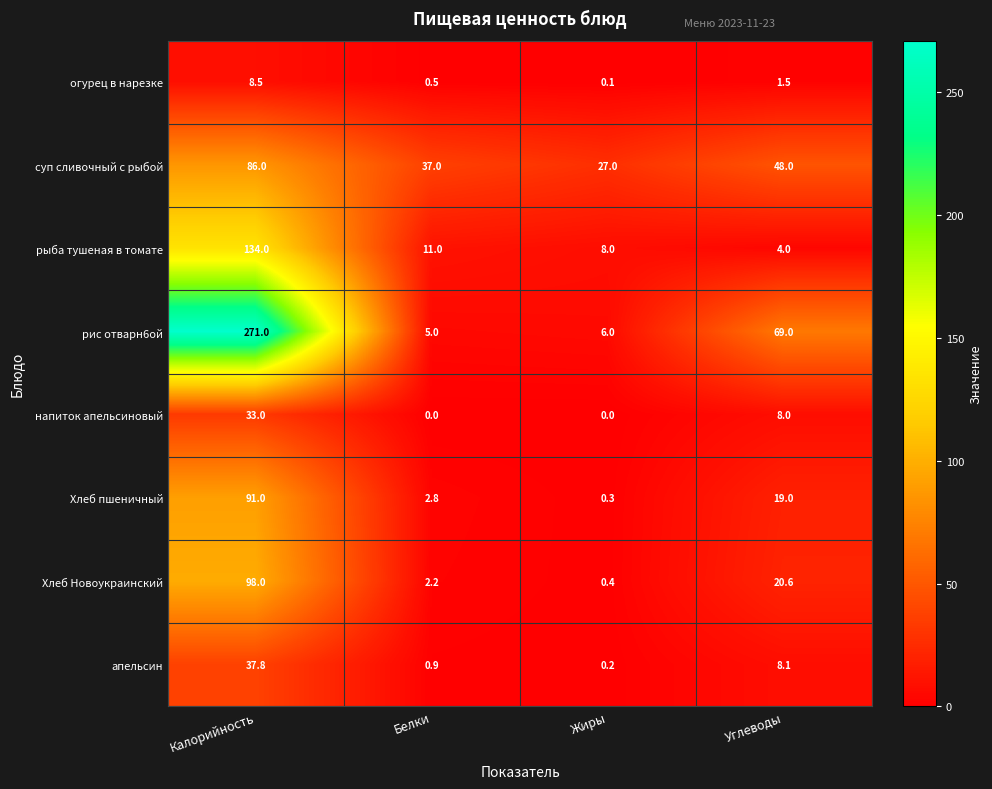

What is the difference between the Хлеб пшеничный values at Калорийность and Белки?

88.2